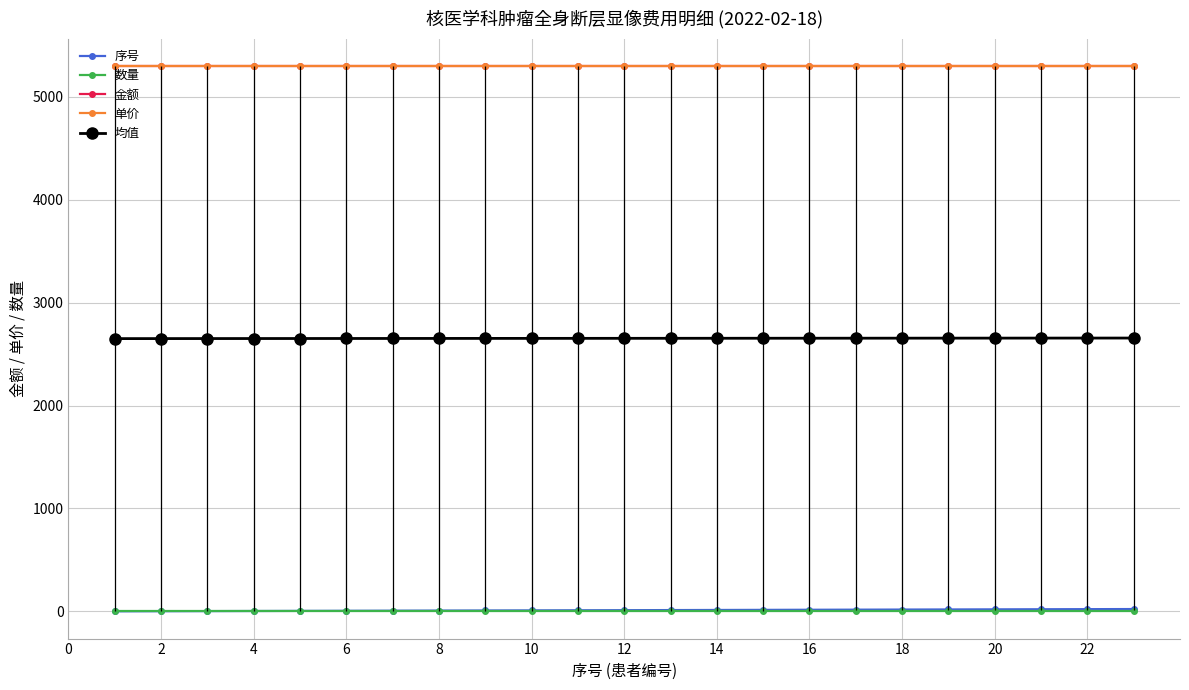

True or false: 单价 and 均值 intersect in this chart.

False